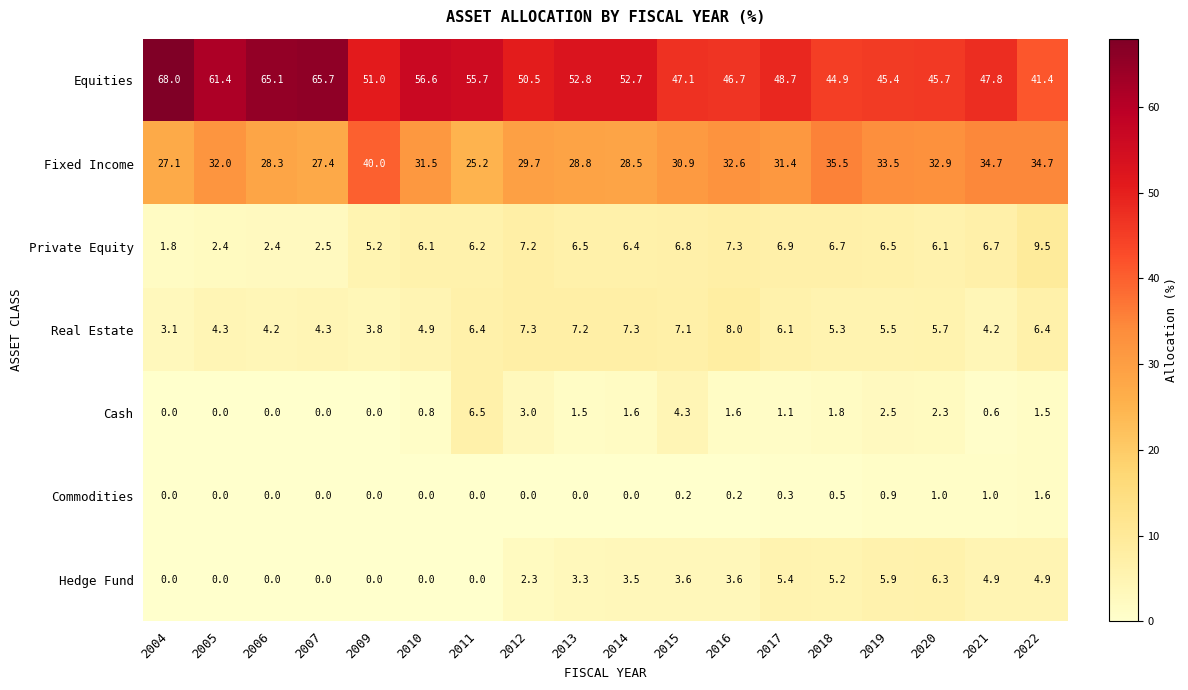

What is the greatest value displayed?

68.0